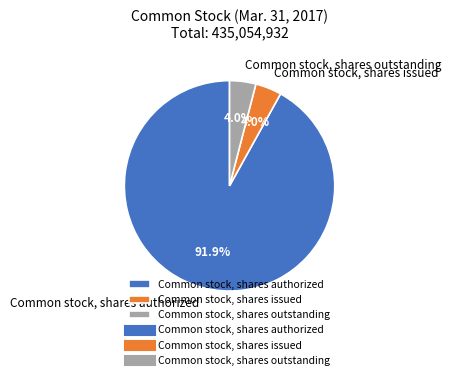

How many slices are in this pie chart?

3